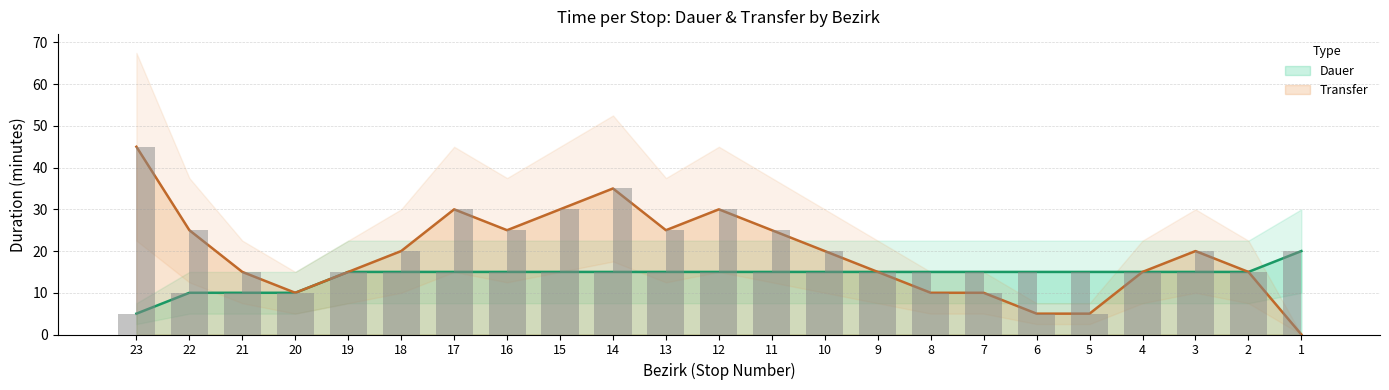

At which category is the sum across all series the highest?

23